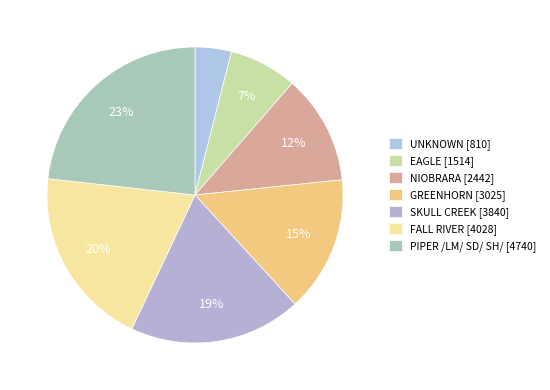

Which category has the biggest portion of the pie?

PIPER /LM/ SD/ SH/